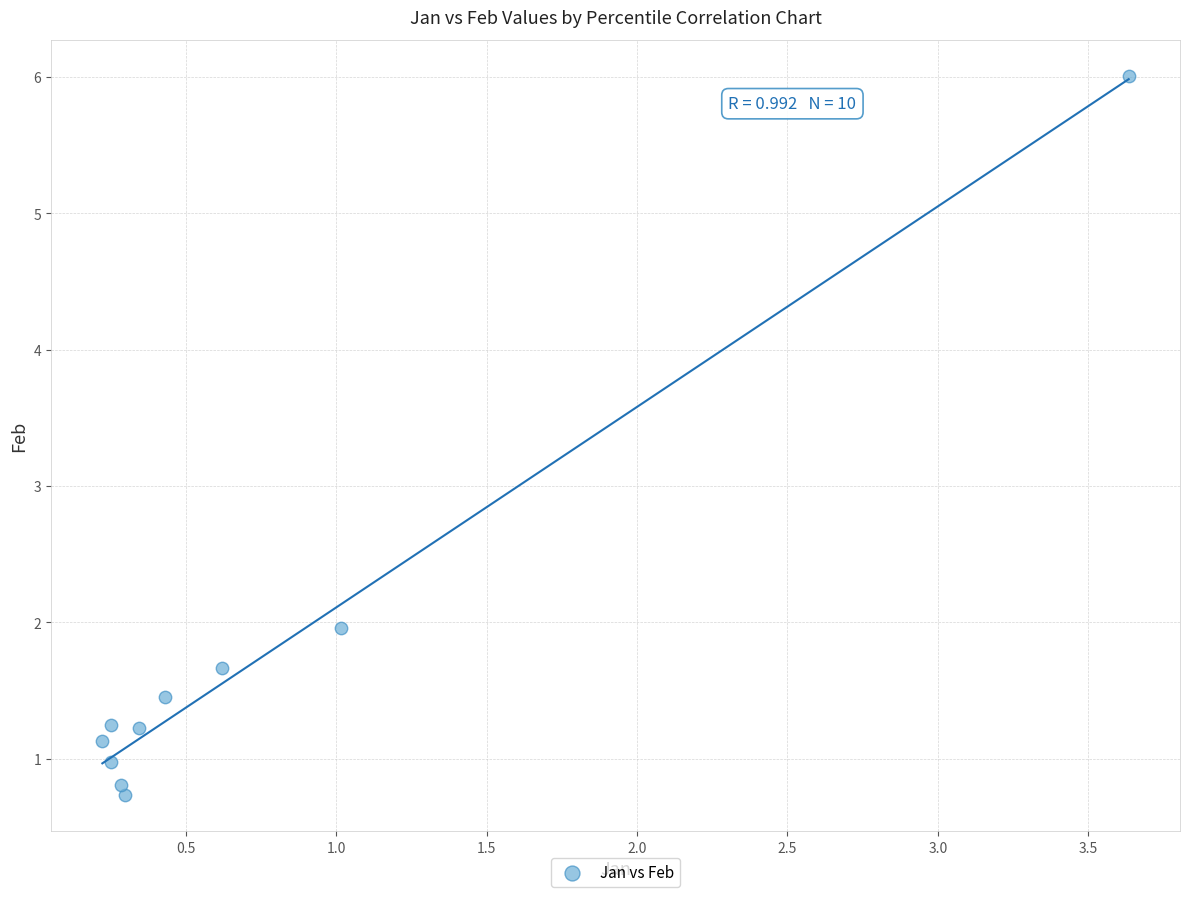

What is the average Y value?

1.7